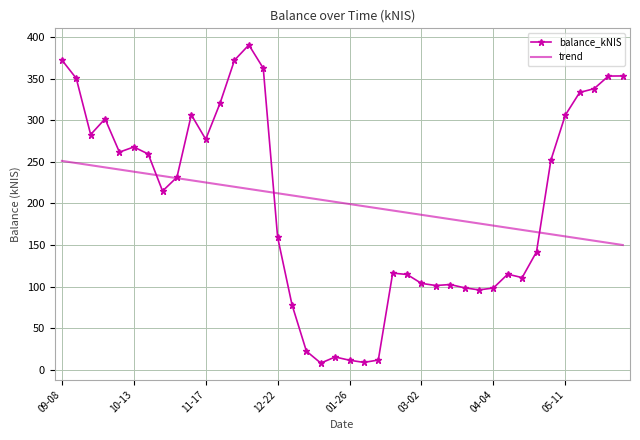

What is the maximum value for trend?

251.2